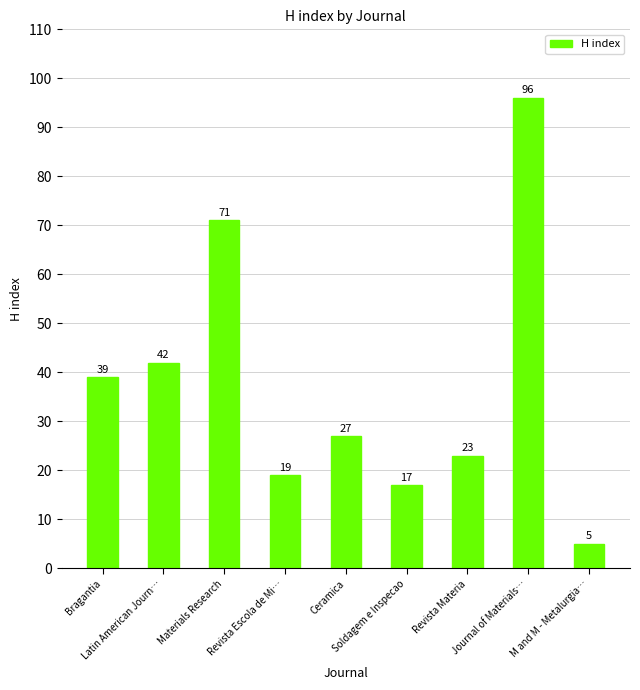

What is the approximate value at Ceramica, to the nearest 10?

30